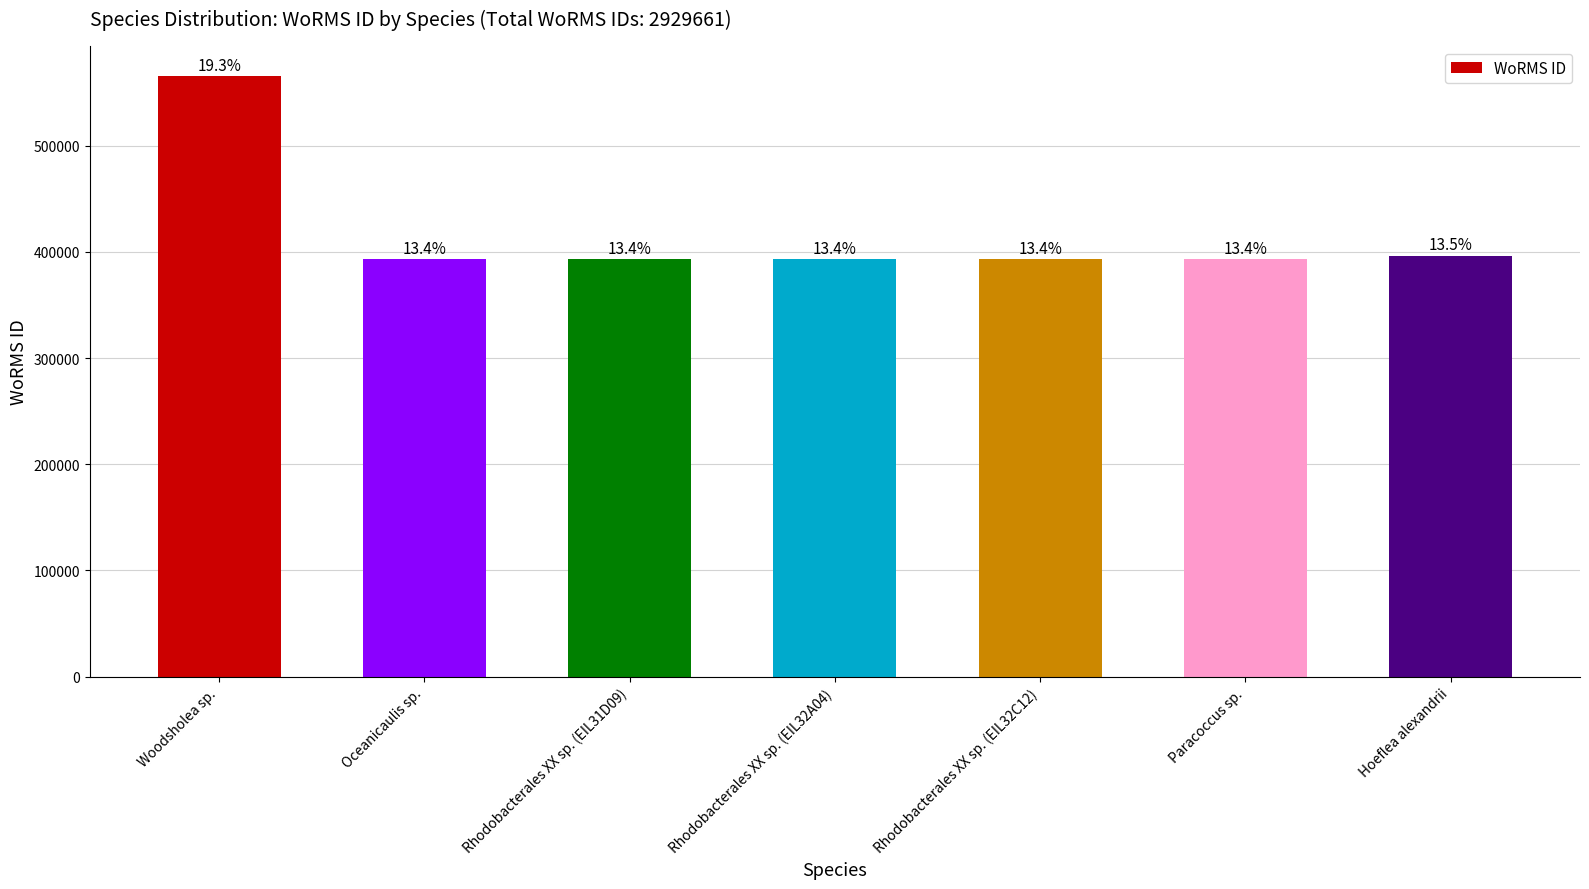

Rank the categories by value from highest to lowest.

Woodsholea sp., Hoeflea alexandrii, Rhodobacterales XX sp. (EIL31D09), Rhodobacterales XX sp. (EIL32A04), Rhodobacterales XX sp. (EIL32C12), Oceanicaulis sp., Paracoccus sp.